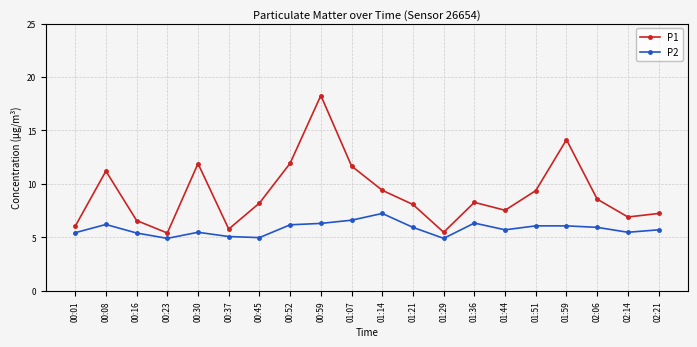

In P1, how many points are higher than both neighbors (excluding endpoints)?

5